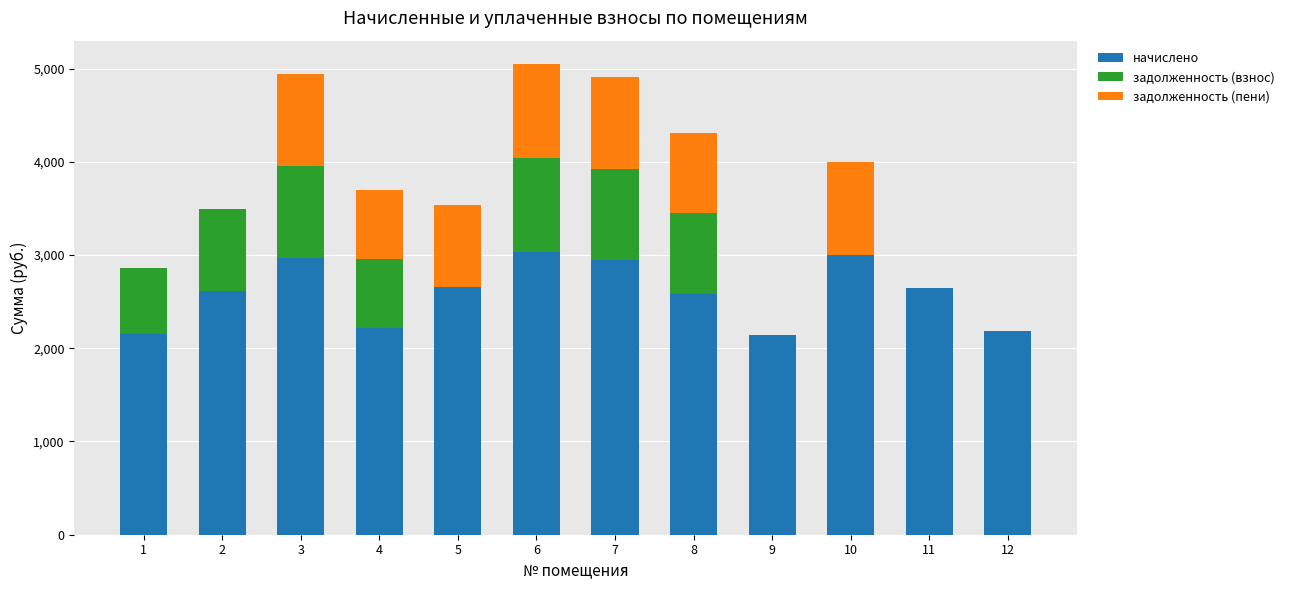

What is the total value across all series at 7?

4906.4